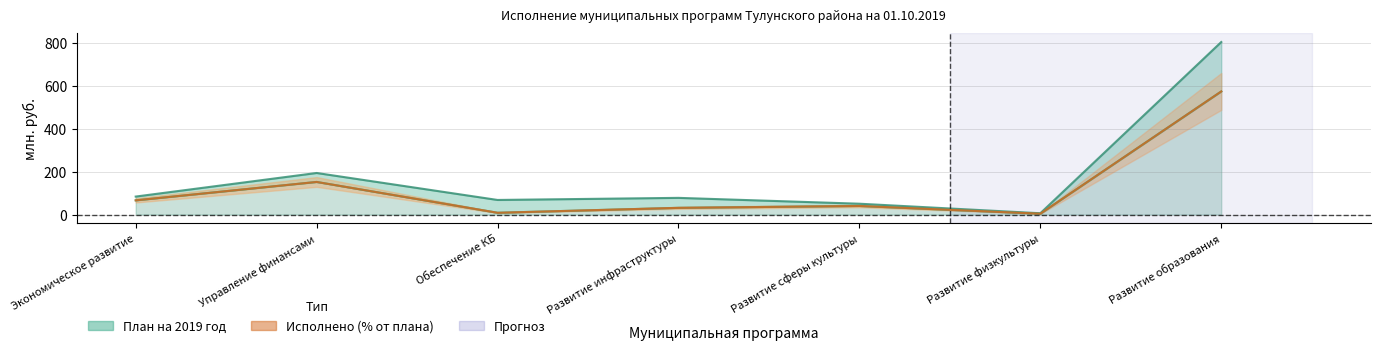

Which series changed the most between Развитие сферы культуры and Развитие физкультуры?

План на 2019 год